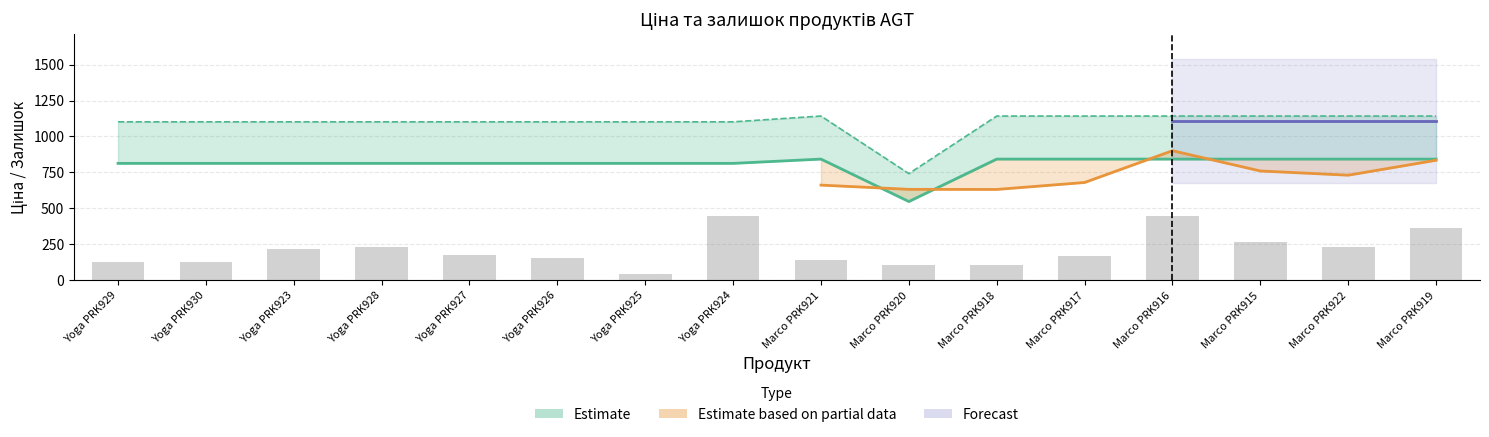

Does the chart contain any negative values?

No